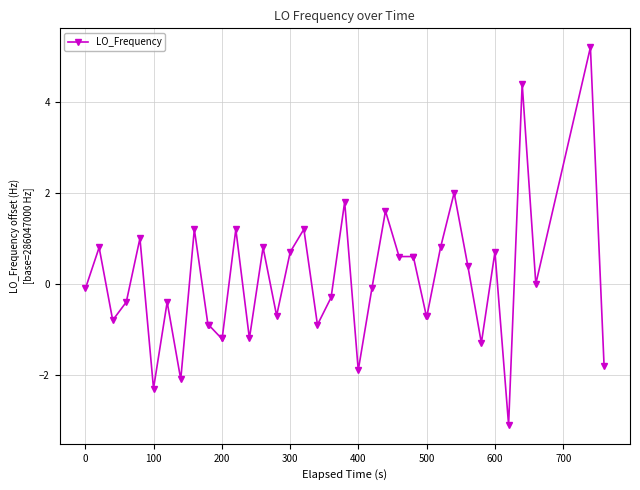

What is the difference between the maximum and minimum values?

8.3